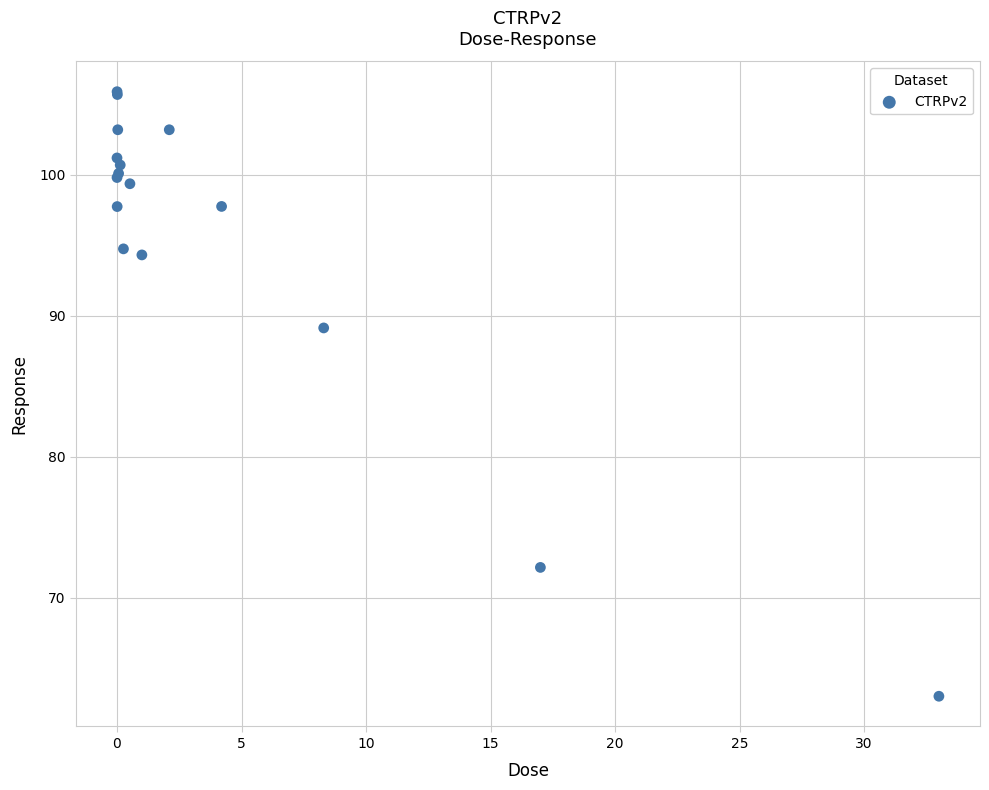

What Y value in the scatter plot is closest to 84?

89.1